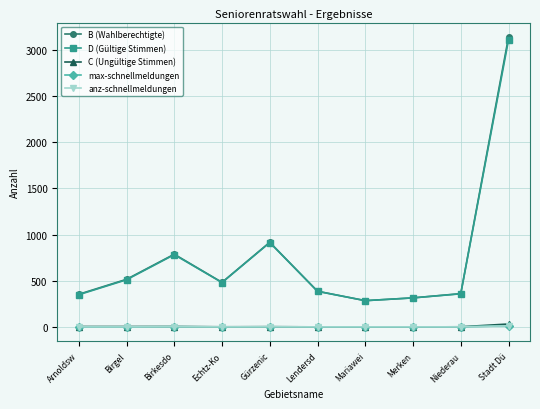

Is this an area chart (filled region under the line)?

No